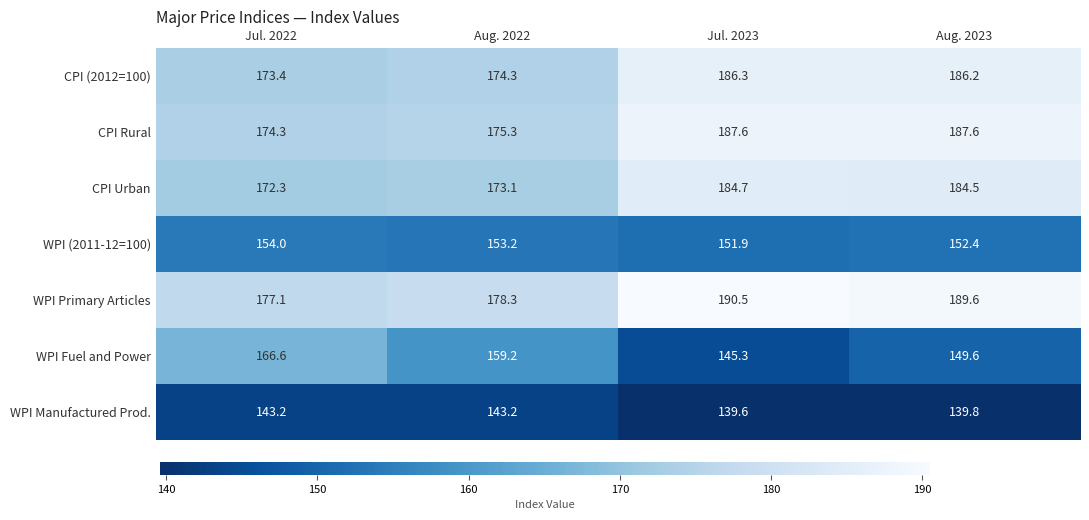

Reading right to left, transcribe all the data shown in this chart.

CPI (2012=100): 186.2	186.3	174.3	173.4
CPI Rural: 187.6	187.6	175.3	174.3
CPI Urban: 184.5	184.7	173.1	172.3
WPI (2011-12=100): 152.4	151.9	153.2	154.0
WPI Primary Articles: 189.6	190.5	178.3	177.1
WPI Fuel and Power: 149.6	145.3	159.2	166.6
WPI Manufactured Prod.: 139.8	139.6	143.2	143.2